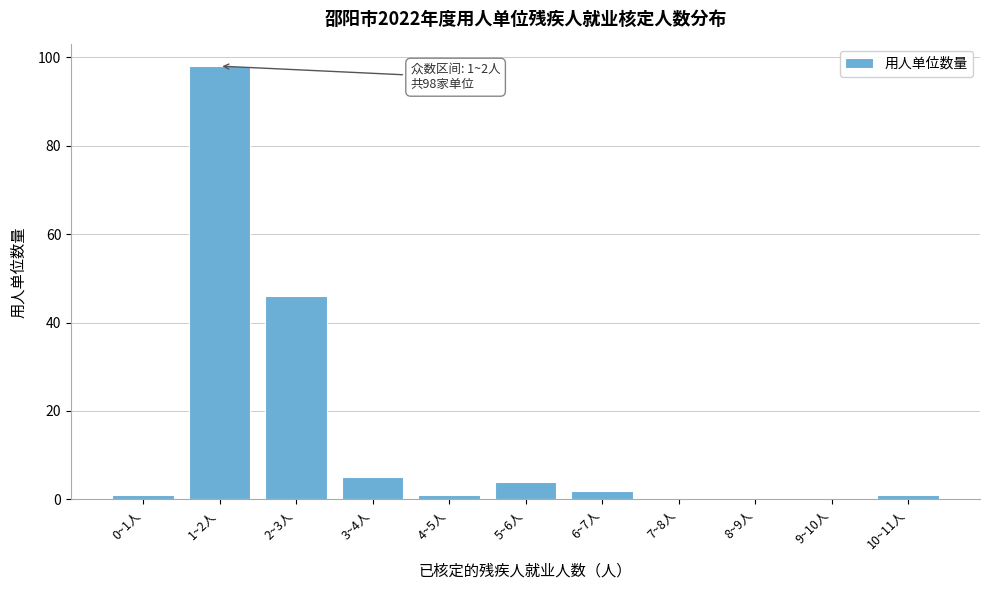

Reading left to right, list all the values displayed in this chart.

0~1人=1	1~2人=98	2~3人=46	3~4人=5	4~5人=1	5~6人=4	6~7人=2	7~8人=0	8~9人=0	9~10人=0	10~11人=1